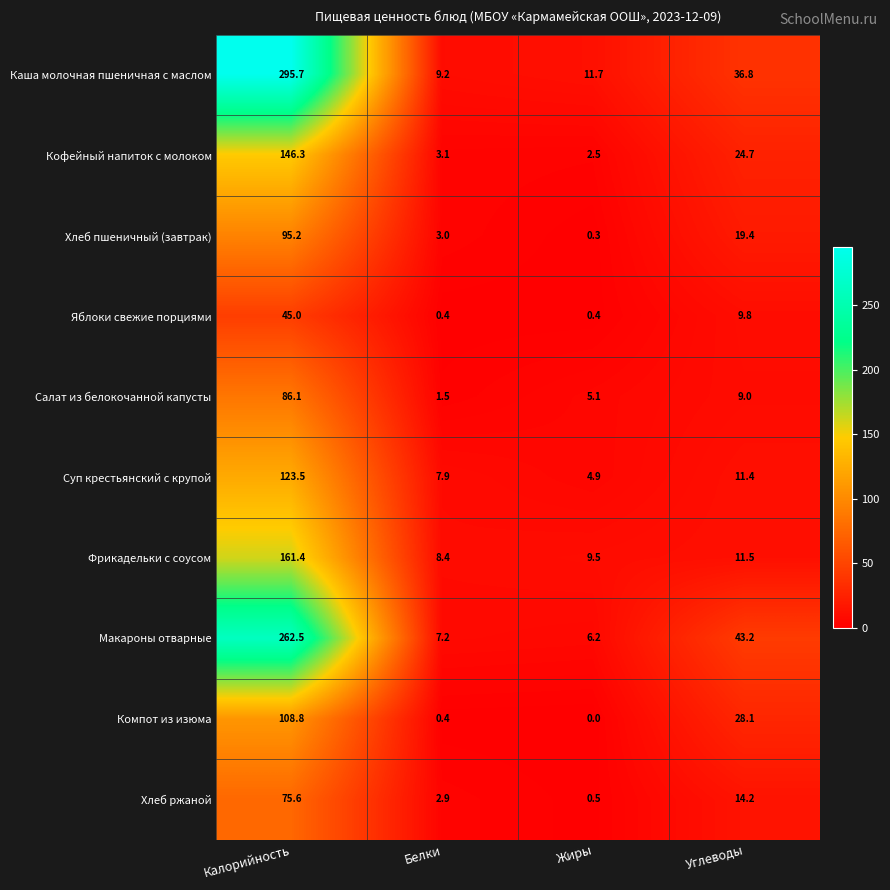

Which series has the largest range (max minus min)?

Каша молочная пшеничная с маслом